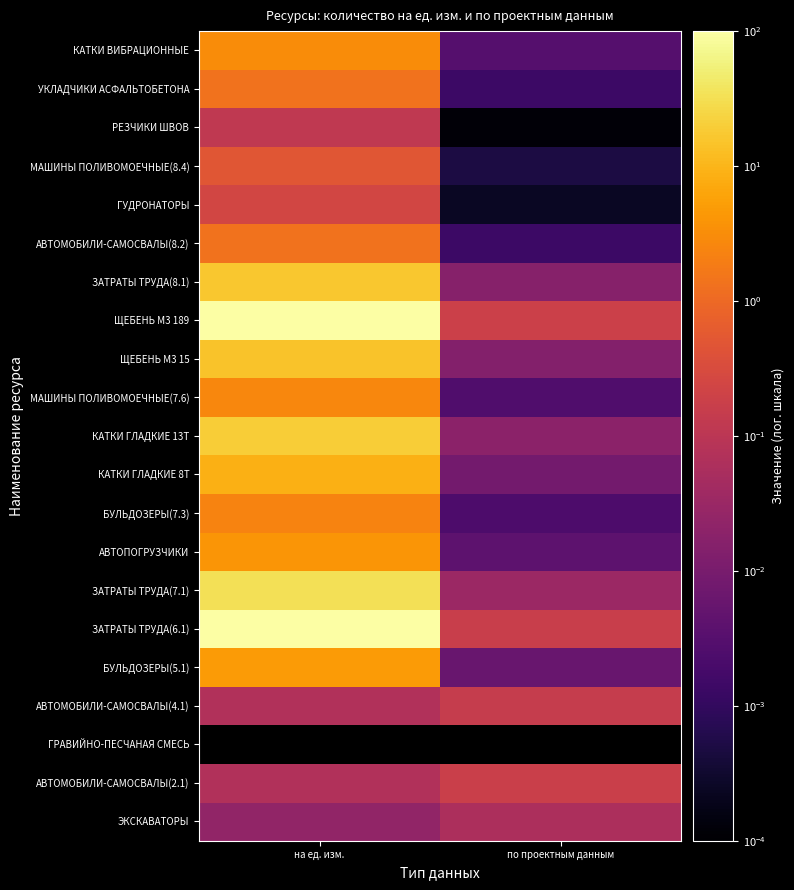

Where does the АВТОМОБИЛИ-САМОСВАЛЫ(8.2) series first go above 1?

на ед. изм.